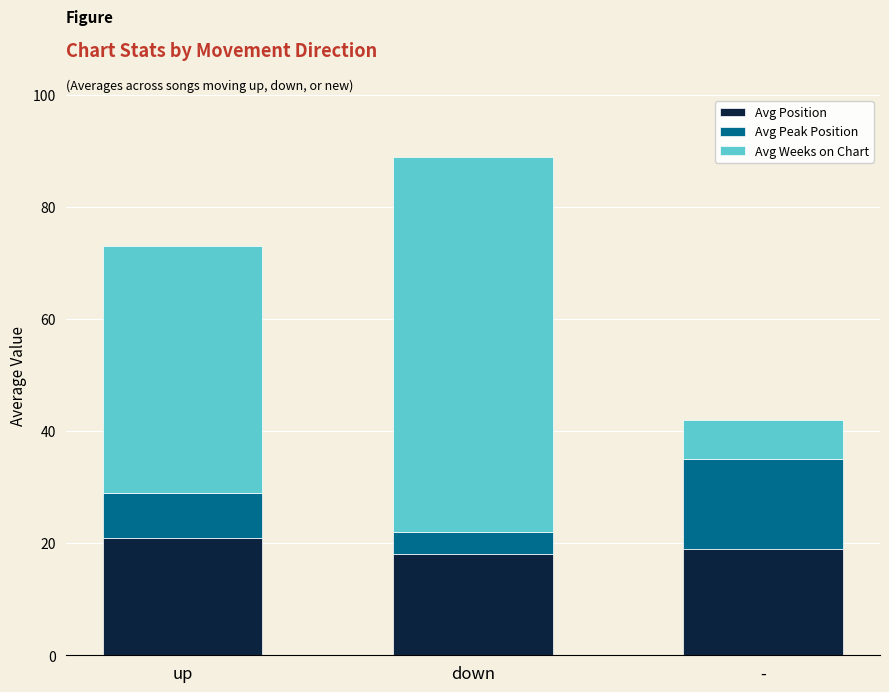

At which label does Avg Position reach its peak?

up